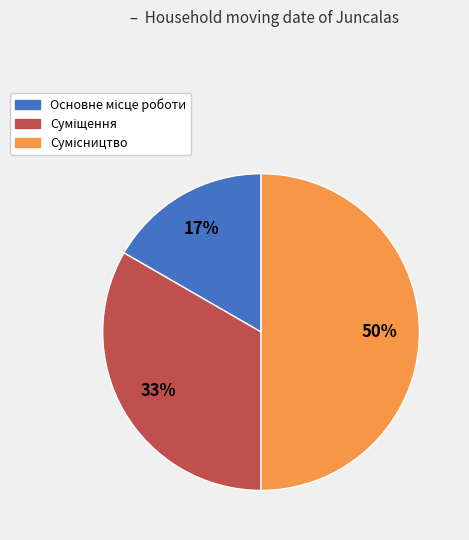

To the nearest percent, what is the difference between the largest and smallest slice percentages?

33%